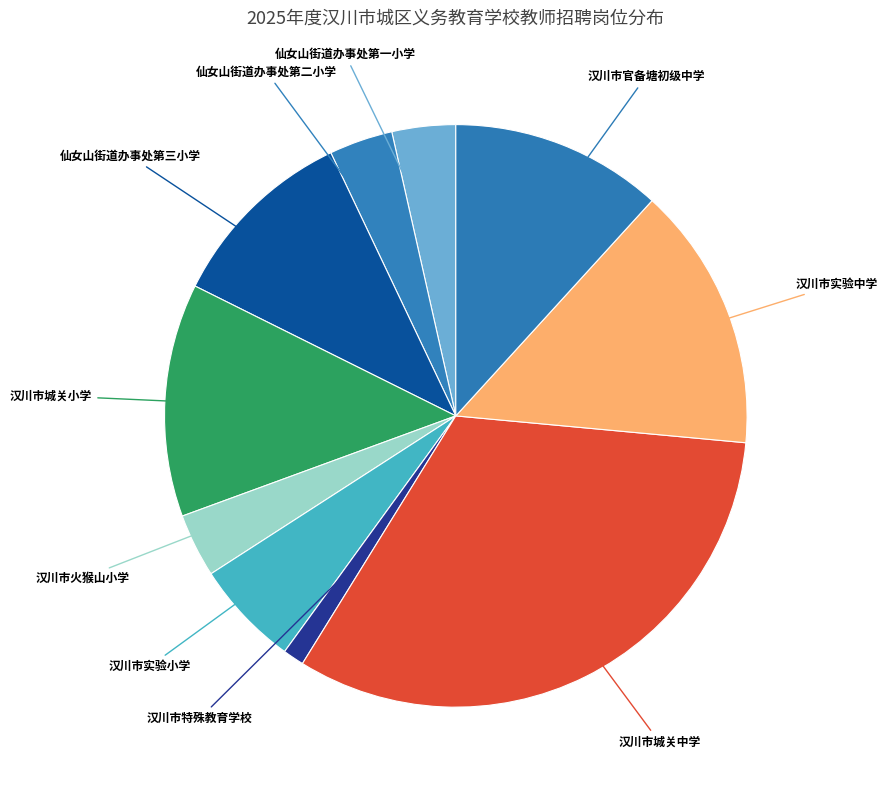

How many segments does this pie chart have?

10